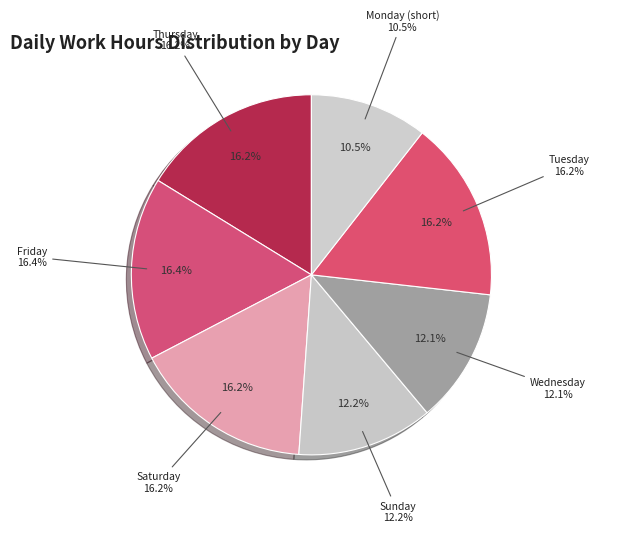

Is it true that 3-Fri is 18% of the pie?

False